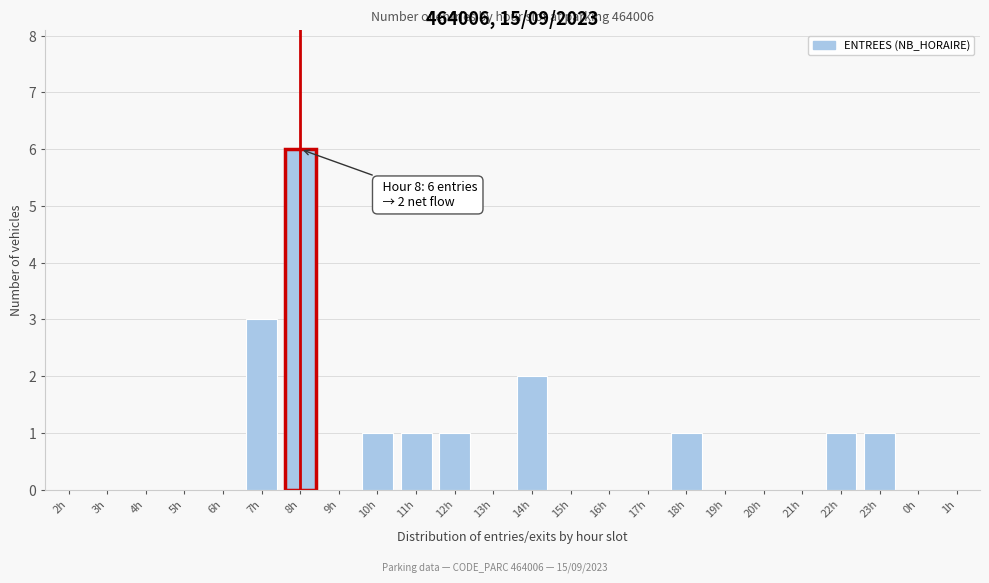

Reading left to right, extract all data points from this chart.

2h=0	3h=0	4h=0	5h=0	6h=0	7h=3	8h=6	9h=0	10h=1	11h=1	12h=1	13h=0	14h=2	15h=0	16h=0	17h=0	18h=1	19h=0	20h=0	21h=0	22h=1	23h=1	0h=0	1h=0